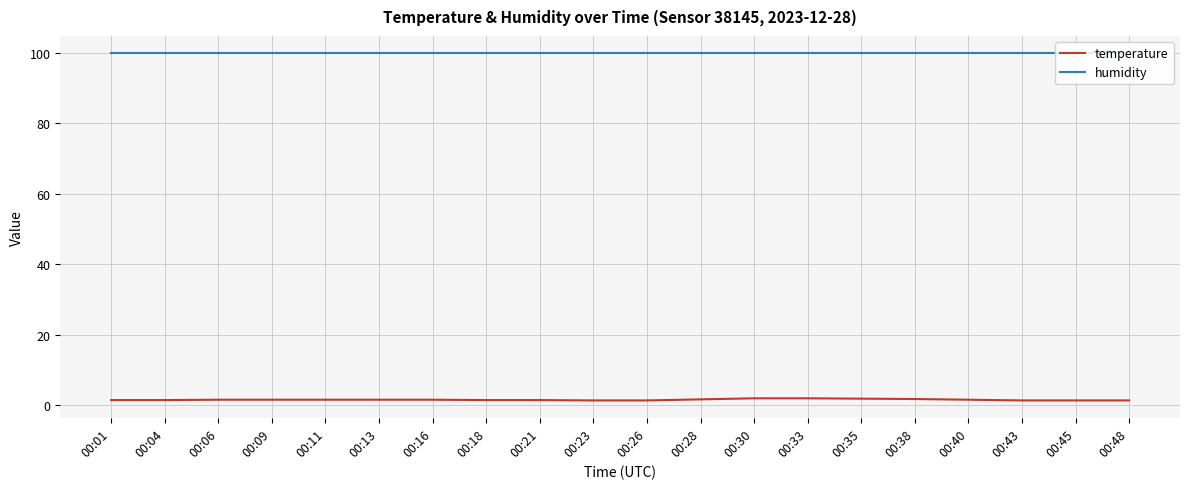

The humidity series shows 99.9 at 00:11. True or false?

True